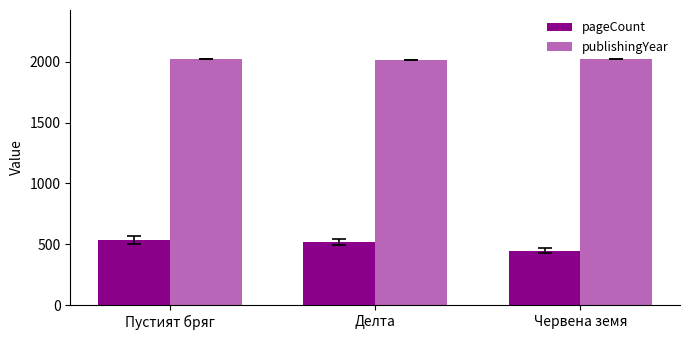

Is the value of publishingYear at Пустият бряг greater than the value of pageCount at Пустият бряг?

Yes